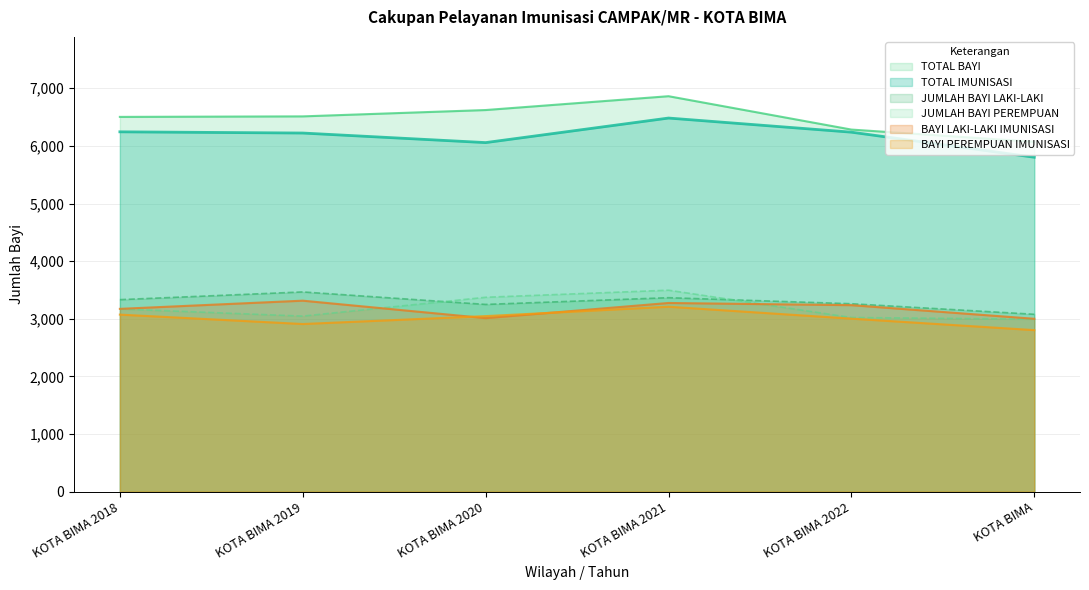

What position from the right is KOTA BIMA?

1